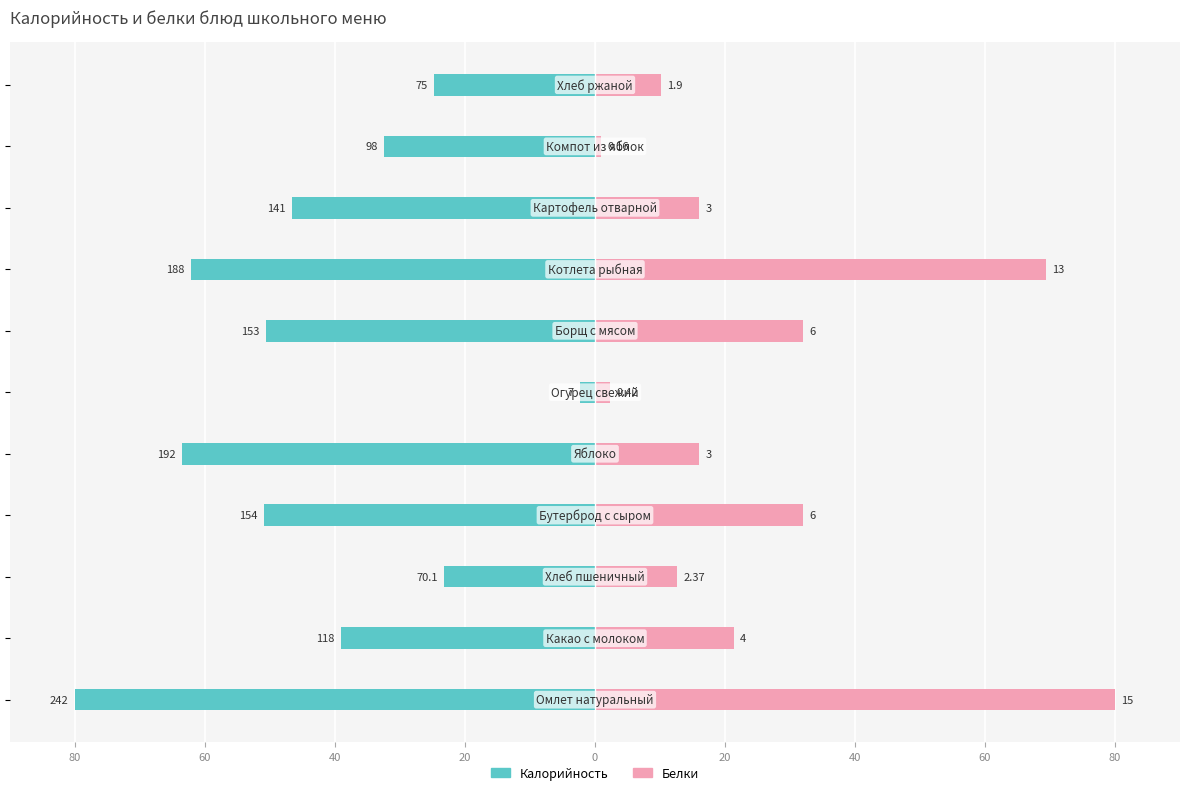

How many data points in Калорийность are less than -46?

6